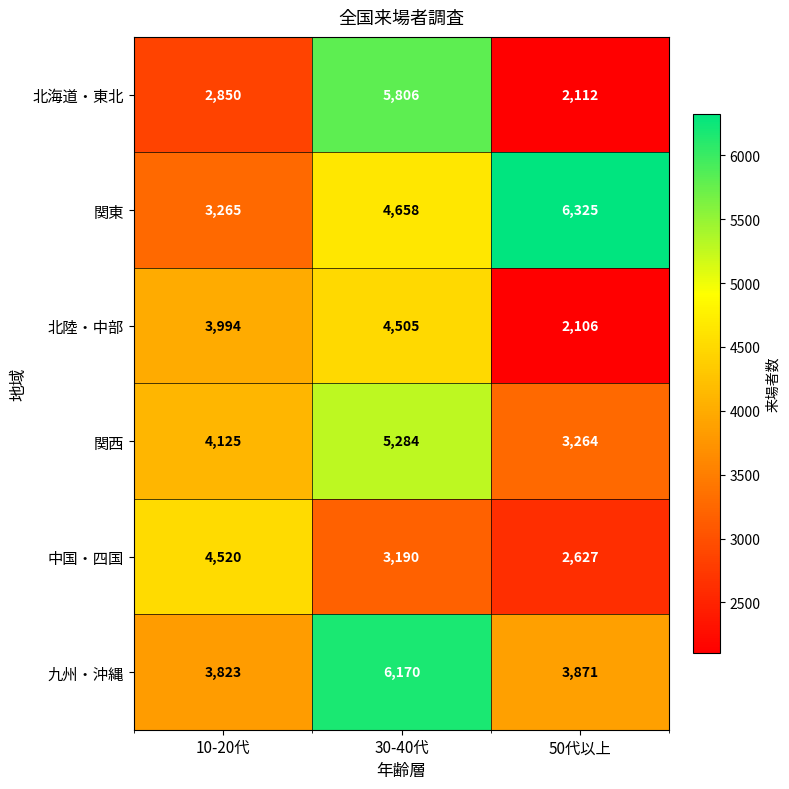

Count the 関東 values in the range 3265 to 6325.

3